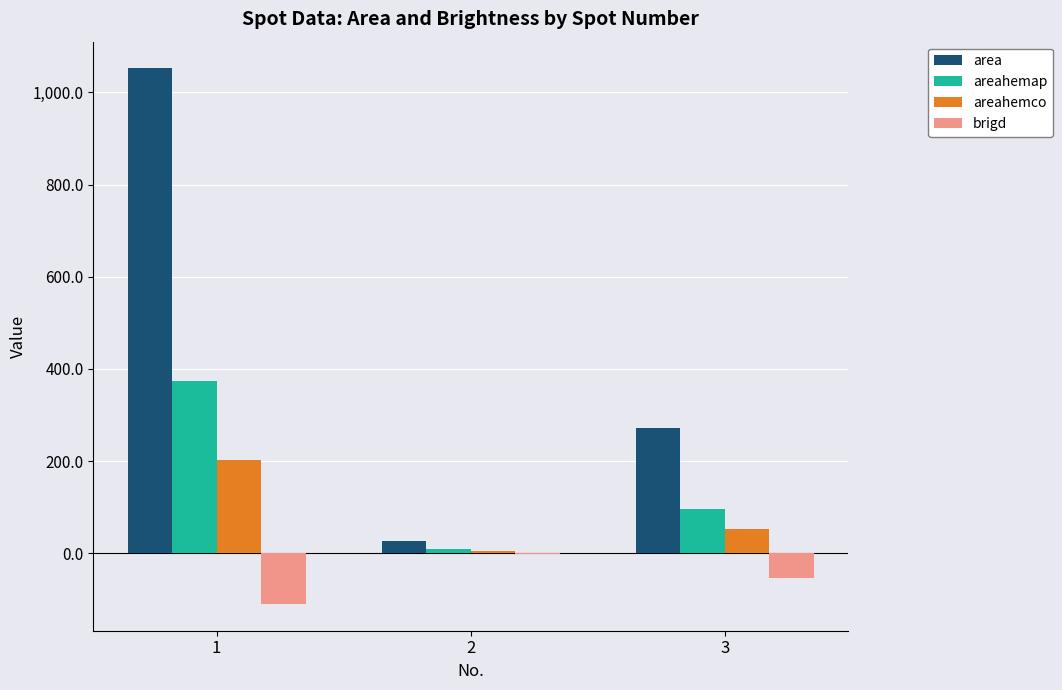

Reading left to right, transcribe all the data shown in this chart.

area: 1052.0	27.0	272.0
areahemap: 372.8	9.6	96.4
areahemco: 203.1	5.0	52.5
brigd: -110.2	-1.7	-54.8